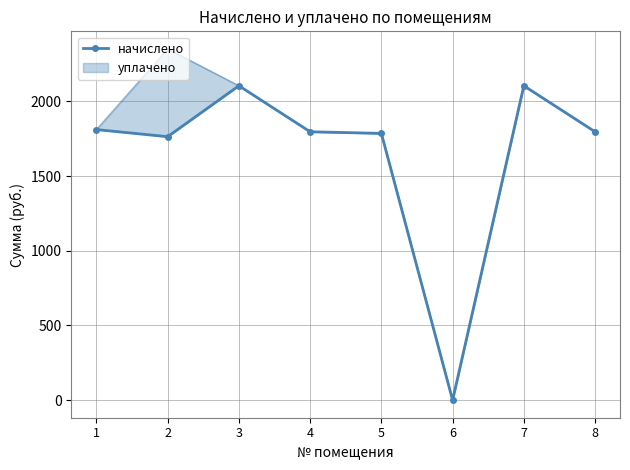

Approximately how many times larger is the value at 7 compared to 2?

1.2